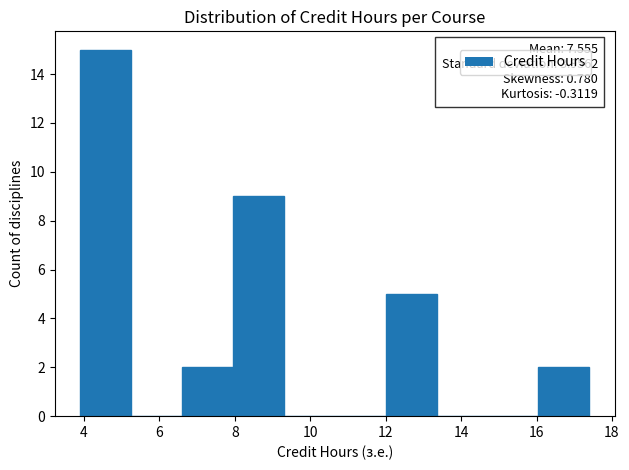

Over which range of the x-axis is the bar tallest?

3.90 to 5.25